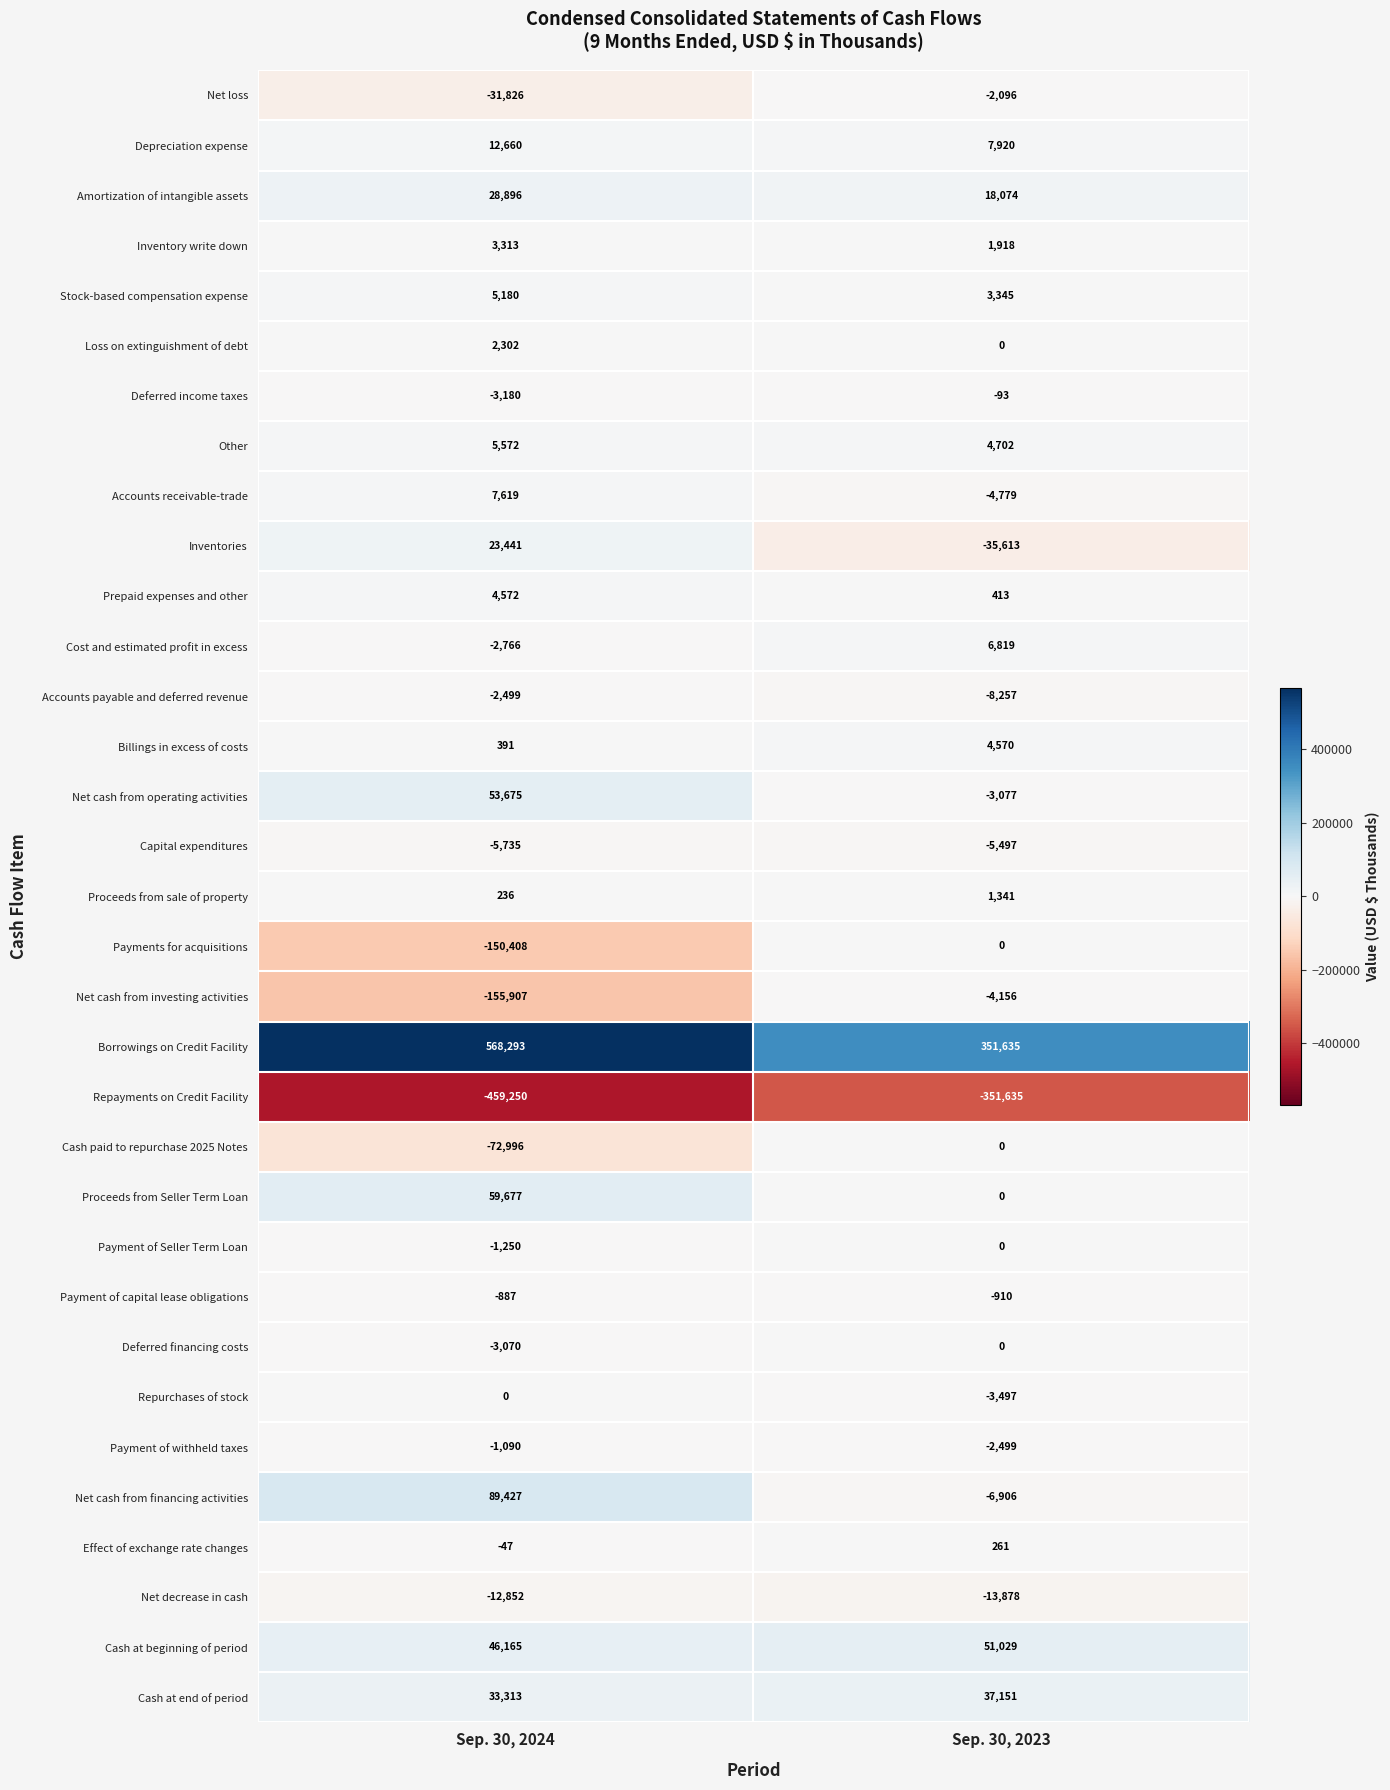

The Net cash from financing activities series shows 89427 at Sep. 30, 2024. True or false?

True